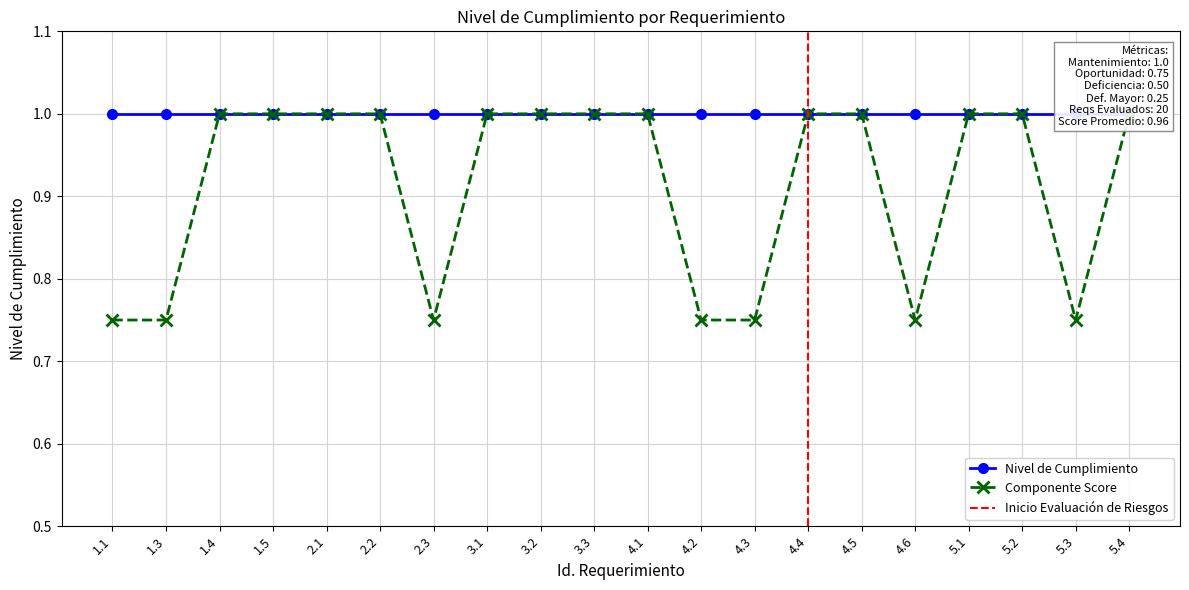

True or false: the data shows 1.0 at 5.1.

True